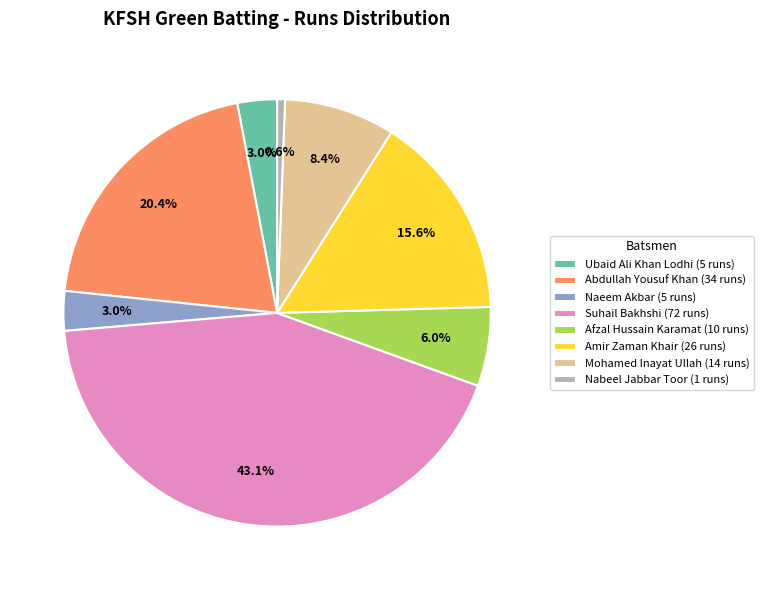

Between Mohamed Inayat Ullah (14 runs) and Afzal Hussain Karamat (10 runs), which is larger?

Mohamed Inayat Ullah (14 runs)